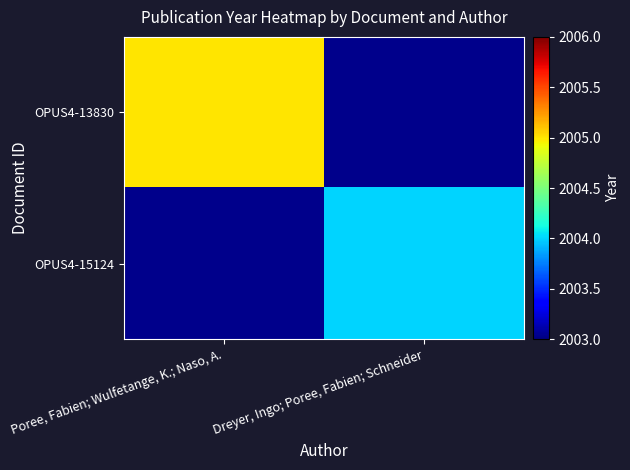

Which category has the highest value across all series?

Poree, Fabien; Wulfetange, K.; Naso, A.